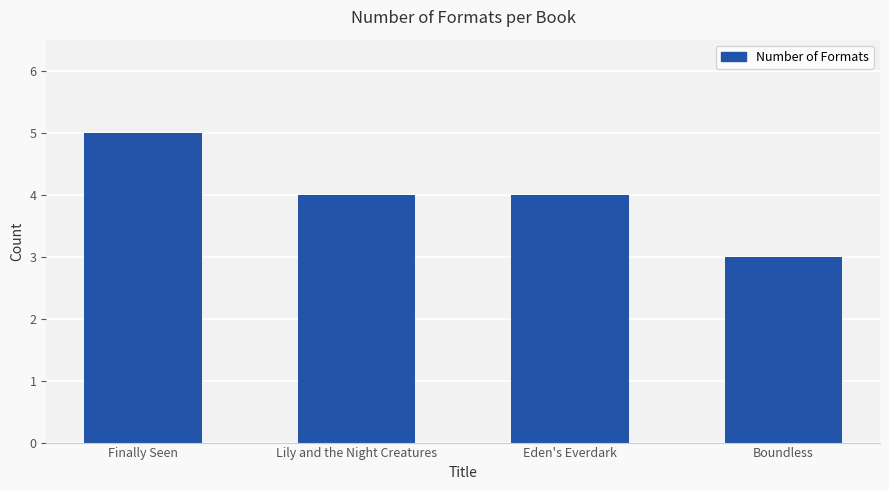

What is the change in value from Lily and the Night Creatures to Boundless?

-1